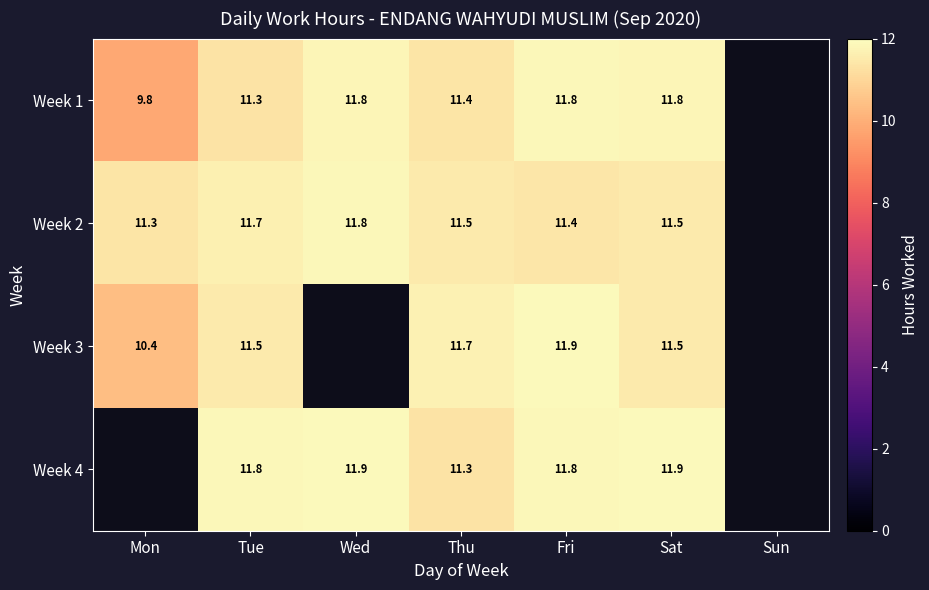

Which series has the largest range (max minus min)?

Week 1